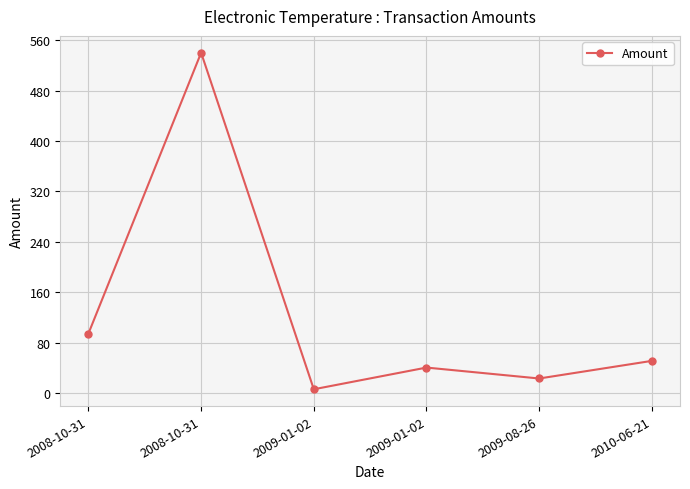

What is the approximate value at 2009-01-02?

40.5